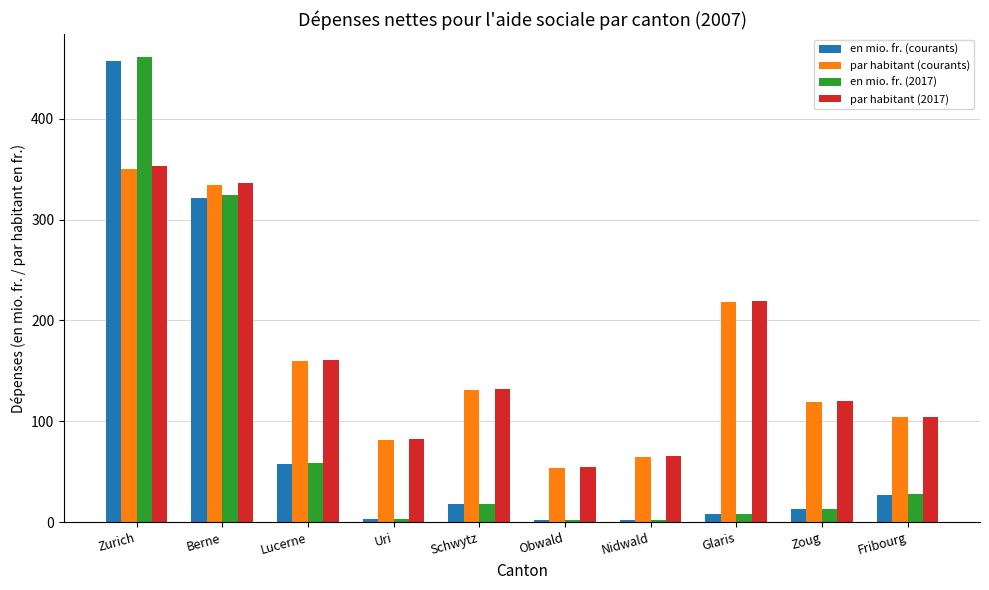

Is the value of en mio. fr. (courants) at Nidwald greater than the value of par habitant (courants) at Schwytz?

No